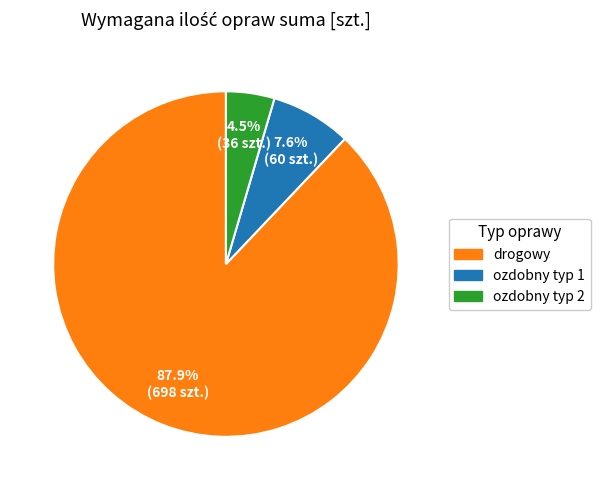

Is there any slice that represents more than half of the pie?

Yes